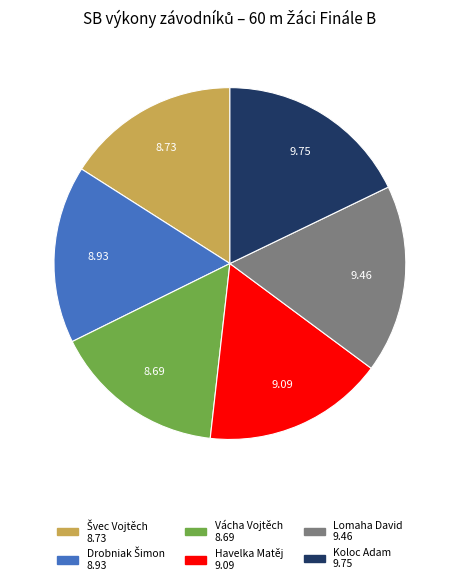

What is the largest slice in the pie chart?

Koloc Adam